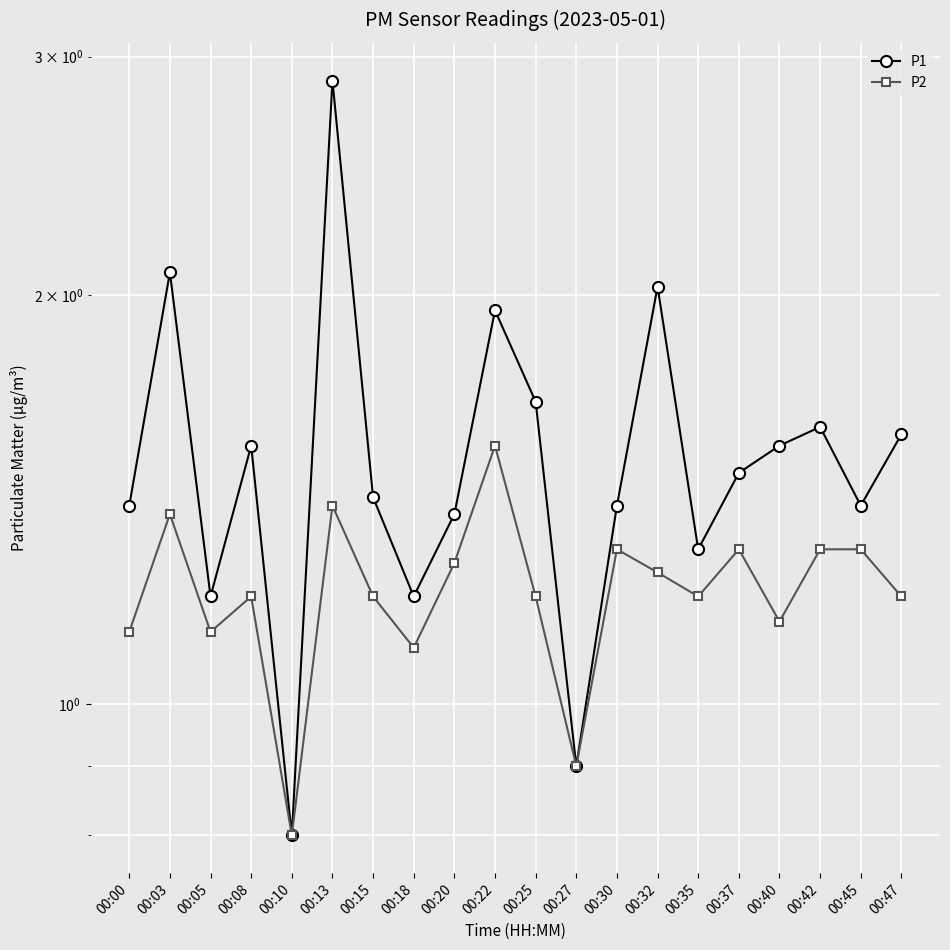

True or false: P1 and P2 intersect in this chart.

False